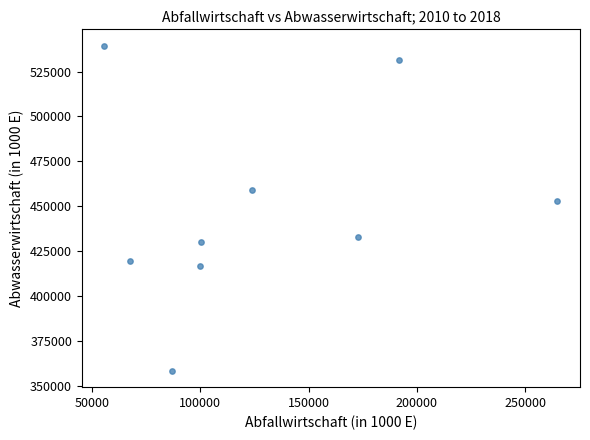

What Y value in the scatter plot is closest to 448868?

453083.3